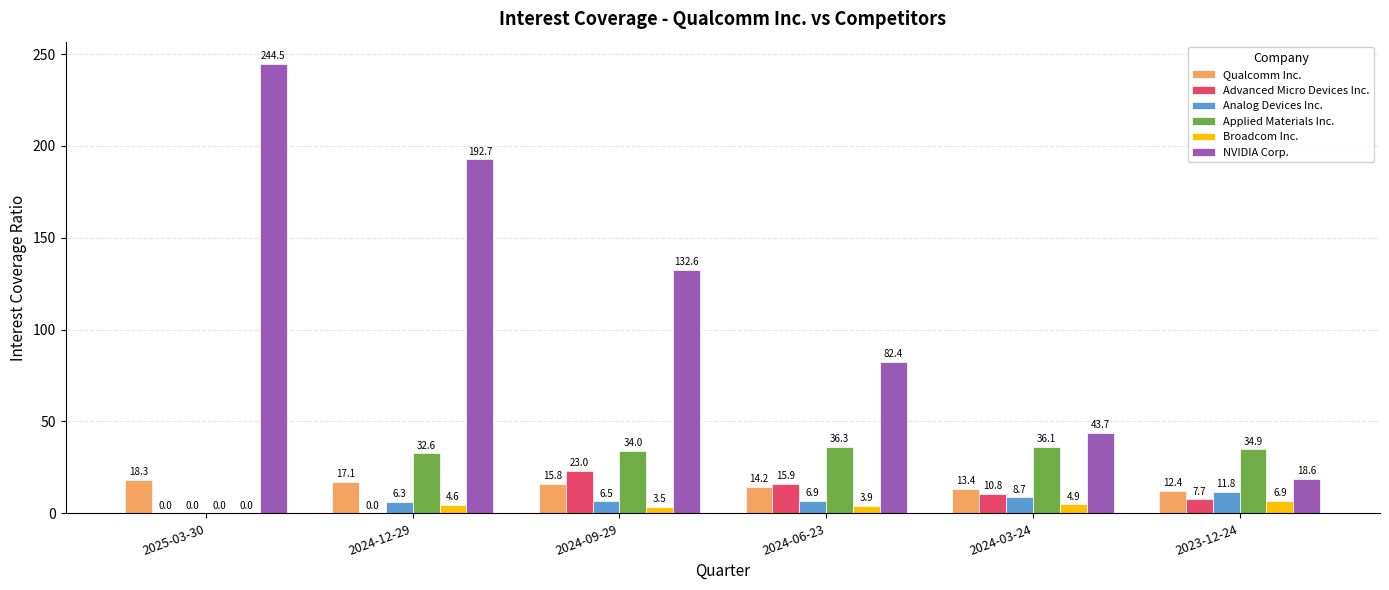

What are all the series names shown in the legend?

Qualcomm Inc., Advanced Micro Devices Inc., Analog Devices Inc., Applied Materials Inc., Broadcom Inc., NVIDIA Corp.